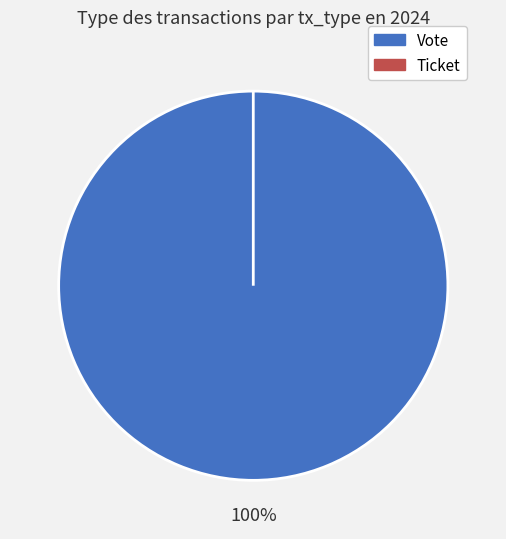

Which slice is the largest?

Vote